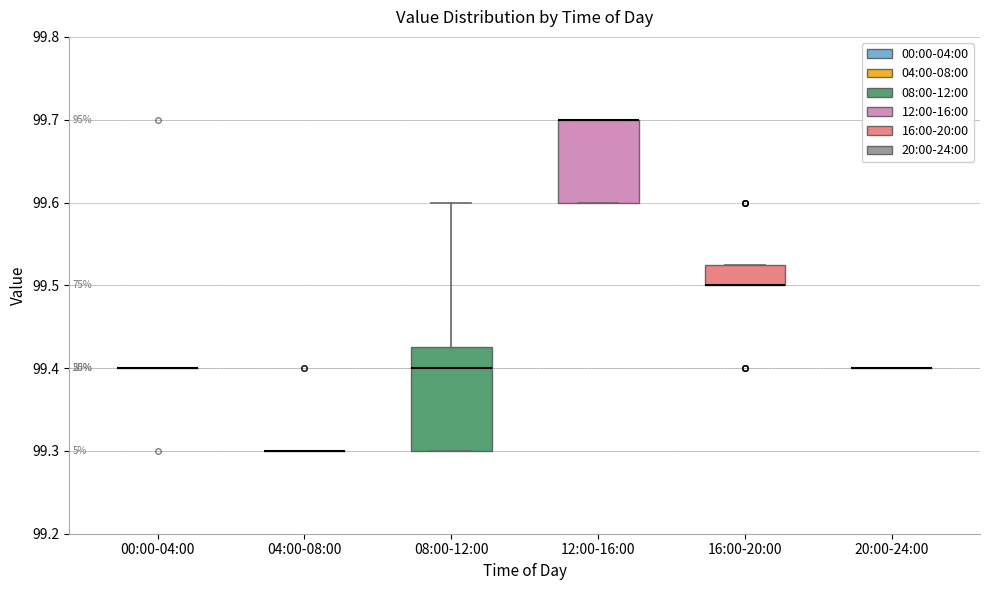

Reading left to right, transcribe this box plot: for each box, give where its median line is, the range the box spans, and where its two whiskers end, as read against the y-axis. The values are not printed on the chart, so give them approximately, as read against the axis.

00:00-04:00: box collapsed to a line at 99.40, whiskers 99.40 to 99.40
04:00-08:00: box collapsed to a line at 99.30, whiskers 99.30 to 99.30
08:00-12:00: median 99.40, box 99.30 to 99.43, whiskers 99.30 to 99.60
12:00-16:00: median 99.70 (drawn on the box's upper edge), box 99.60 to 99.70, whiskers 99.60 to 99.70
16:00-20:00: median 99.50 (drawn on the box's lower edge), box 99.50 to 99.53, whiskers 99.50 to 99.53
20:00-24:00: box collapsed to a line at 99.40, whiskers 99.40 to 99.40